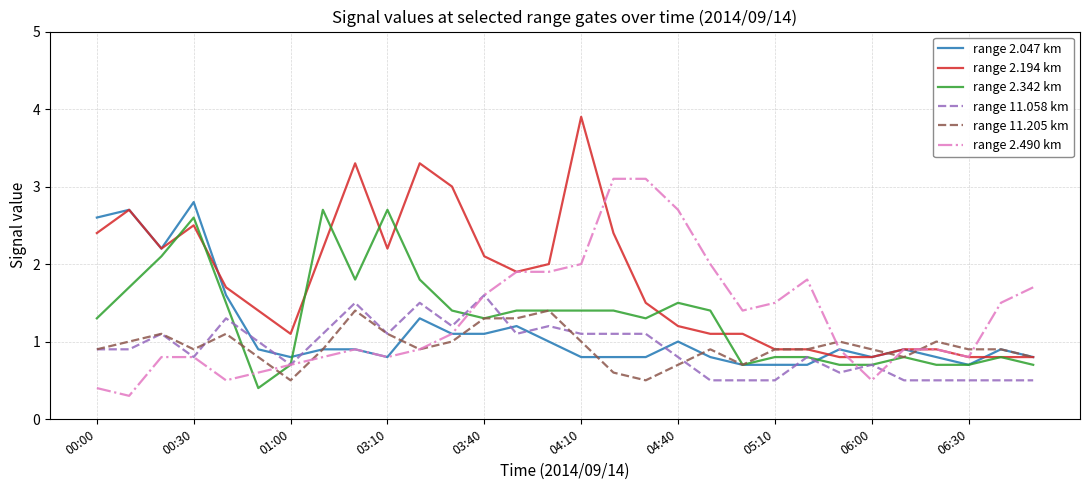

Which series has the largest total across all categories?

range 2.194 km